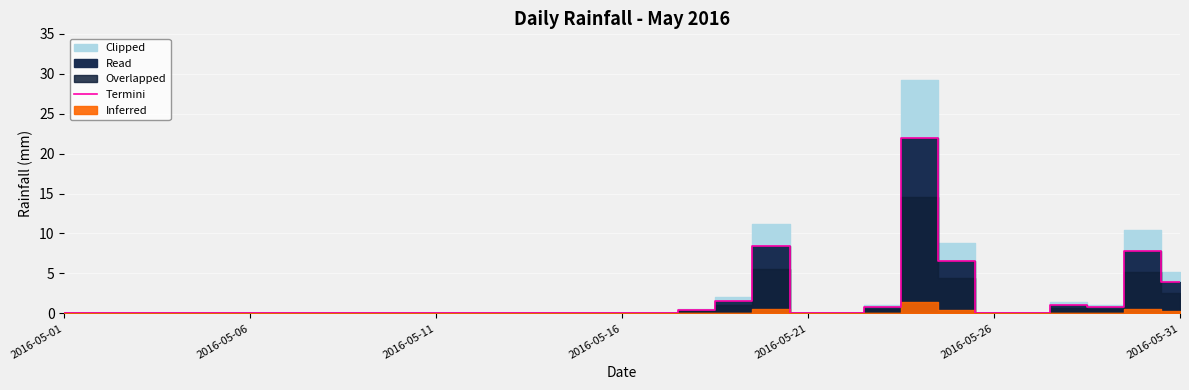

Which has a higher value, 16 or 12?

16